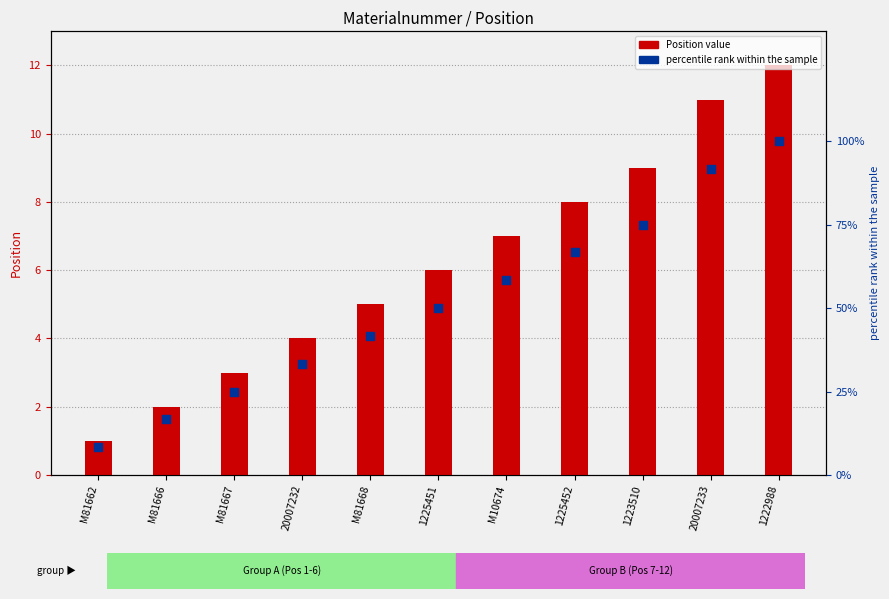

What are all the series names shown in the legend?

Position, percentile rank within the sample